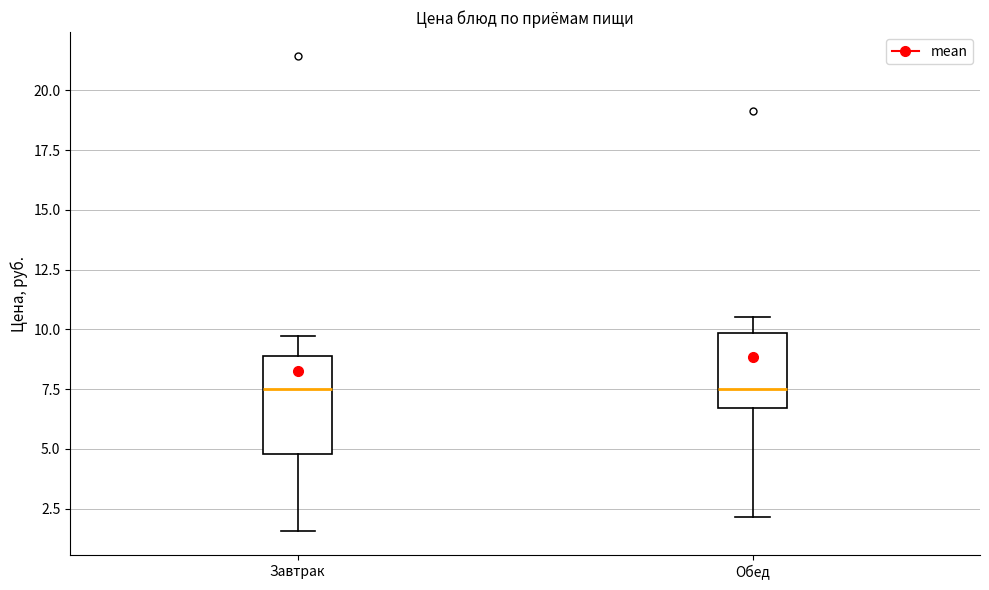

Reading left to right, transcribe this box plot: for each box, give where its median line is, the range the box spans, and where its two whiskers end, as read against the y-axis. The values are not printed on the chart, so give them approximately, as read against the axis.

Завтрак: median 7.5, box 5.0 to 9.0, whiskers 1.5 to 9.5
Обед: median 7.5, box 6.5 to 10.0, whiskers 2.0 to 10.5